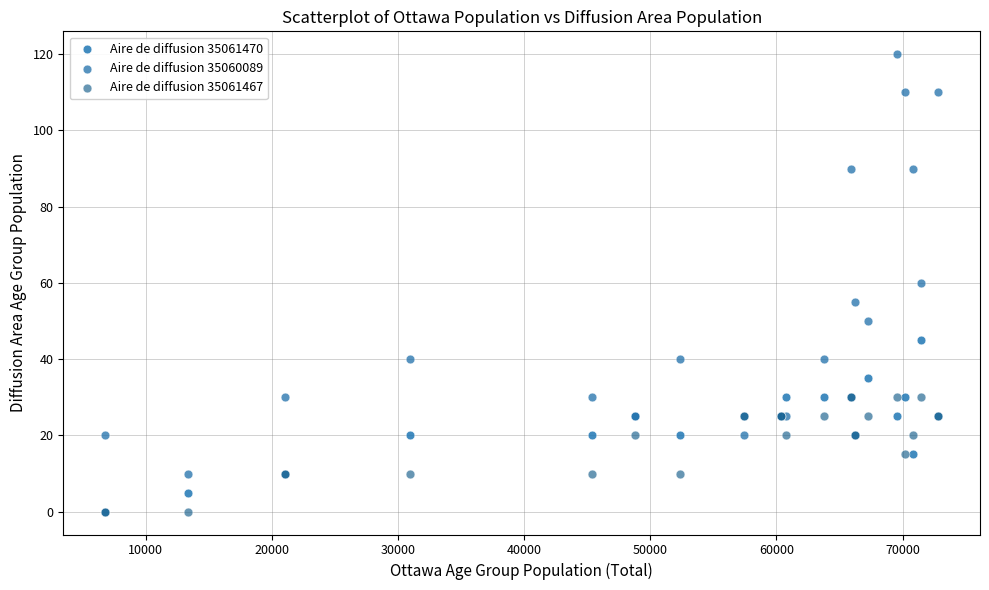

What are all the series names shown in the legend?

Aire de diffusion 35061470, Aire de diffusion 35060089, Aire de diffusion 35061467